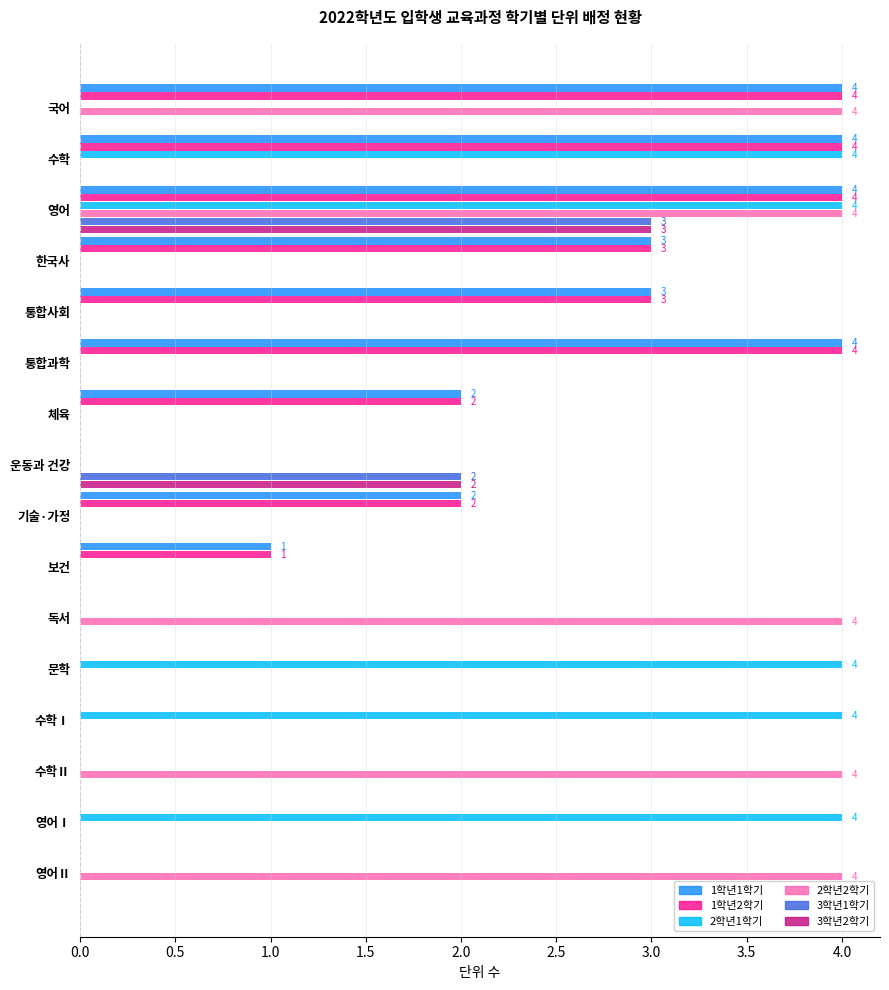

True or false: 2학년2학기 has a value of 0 at 운동과 건강.

True